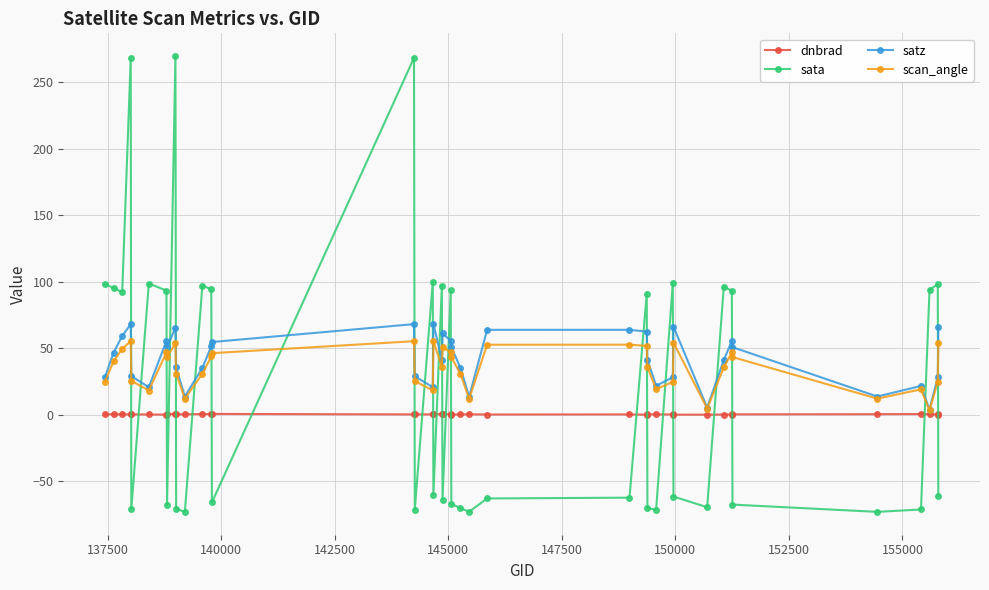

Rank the series by their average value, from highest to lowest.

satz, scan_angle, sata, dnbrad